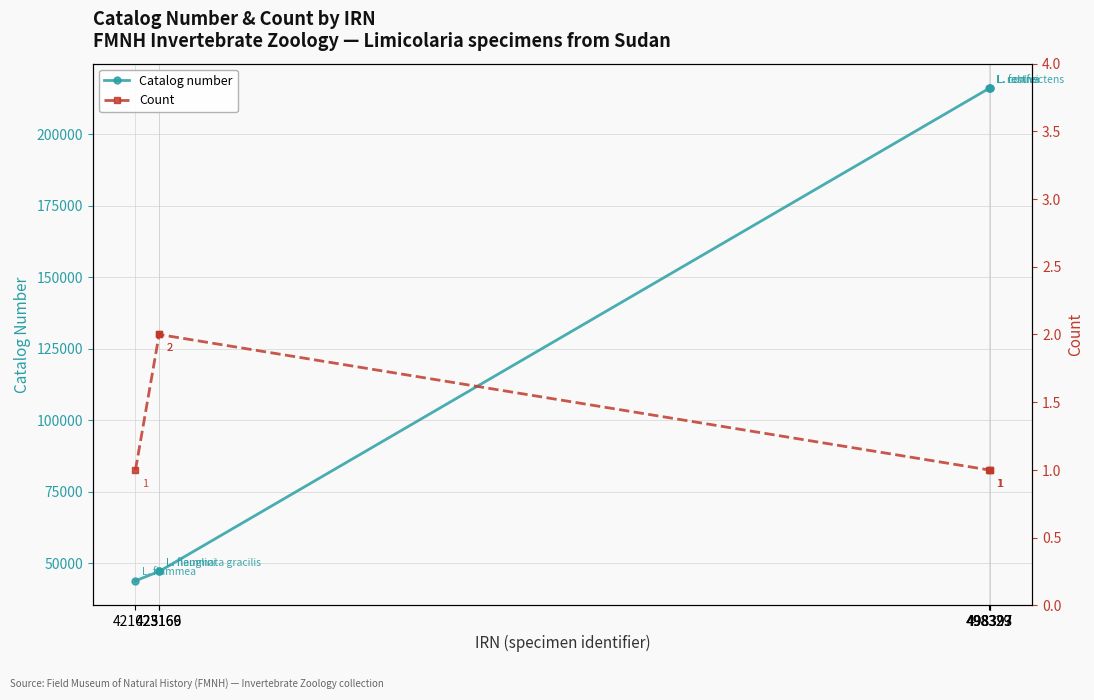

True or false: Catalog number has more than 0 points higher than both neighbors.

False